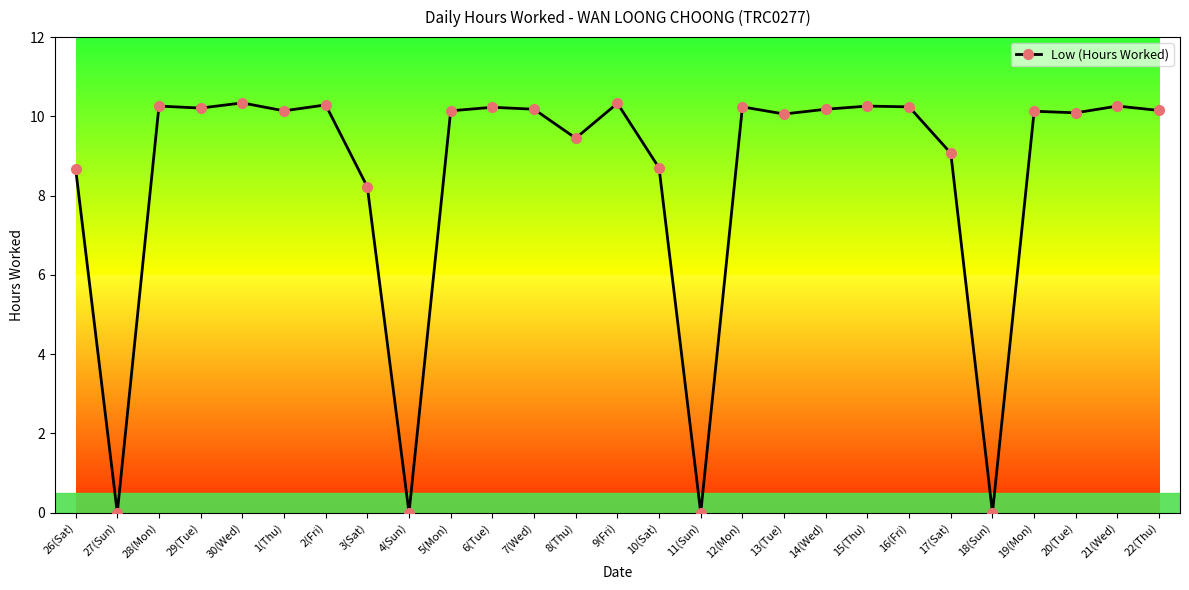

True or false: the data has more than 0 interior local peaks.

True